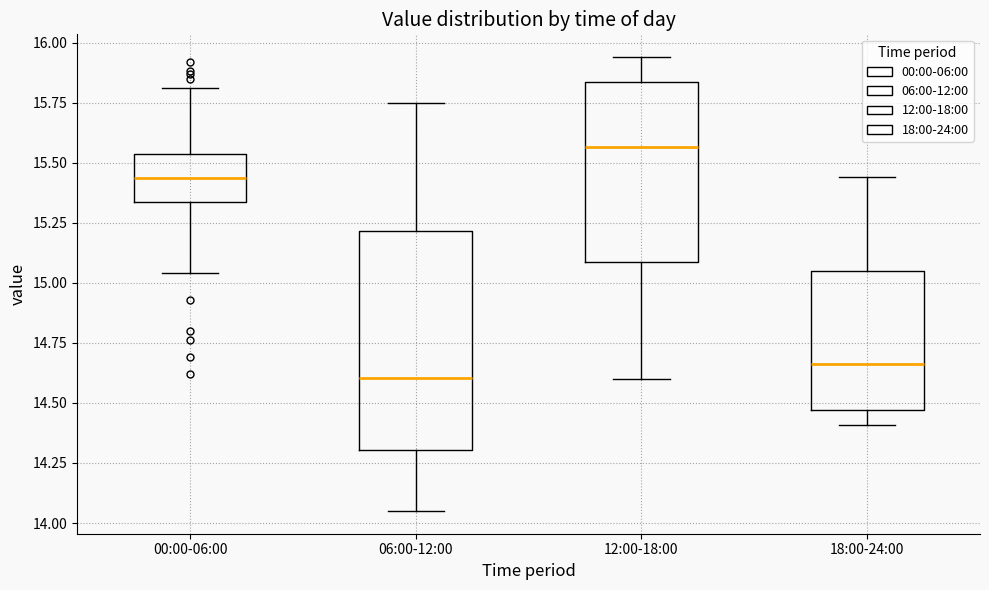

Reading left to right, transcribe this box plot: for each box, give where its median line is, the range the box spans, and where its two whiskers end, as read against the y-axis. The values are not printed on the chart, so give them approximately, as read against the axis.

00:00-06:00: median 15.45, box 15.35 to 15.55, whiskers 15.05 to 15.80
06:00-12:00: median 14.60, box 14.30 to 15.20, whiskers 14.05 to 15.75
12:00-18:00: median 15.55, box 15.10 to 15.85, whiskers 14.60 to 15.95
18:00-24:00: median 14.65, box 14.45 to 15.05, whiskers 14.40 to 15.45